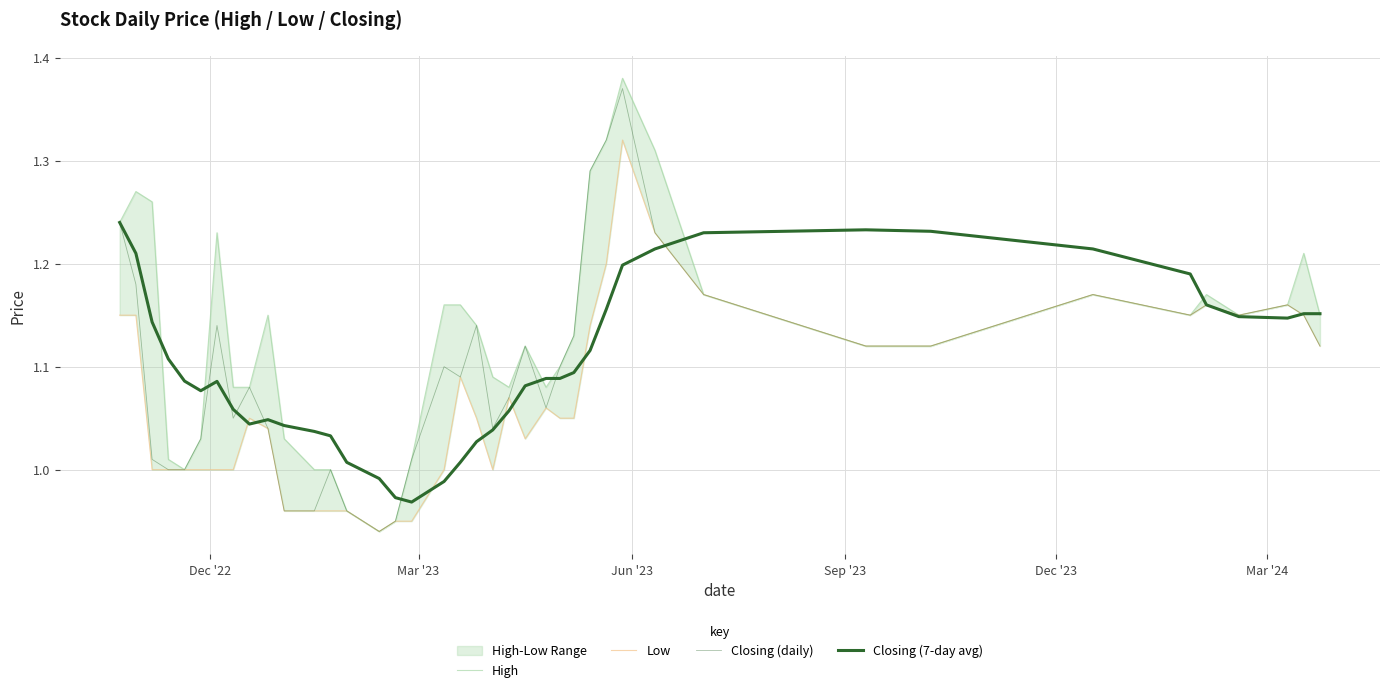

Does the chart have visible grid lines?

Yes